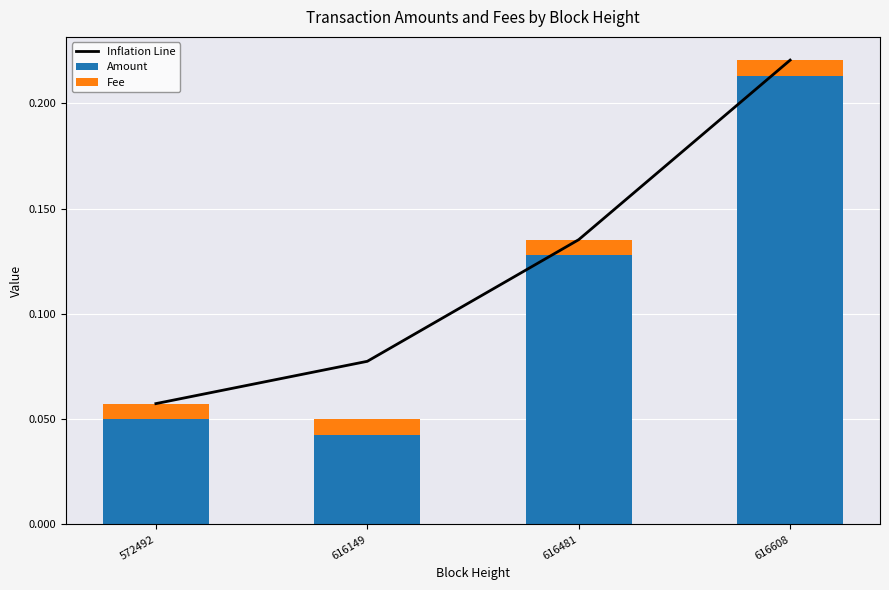

Which series has the largest total across all categories?

Inflation Line